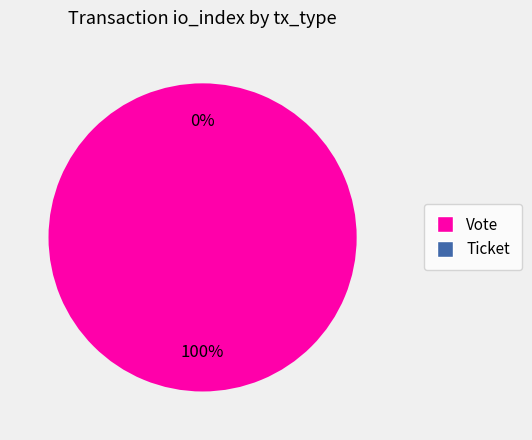

How many slices are in this pie chart?

2